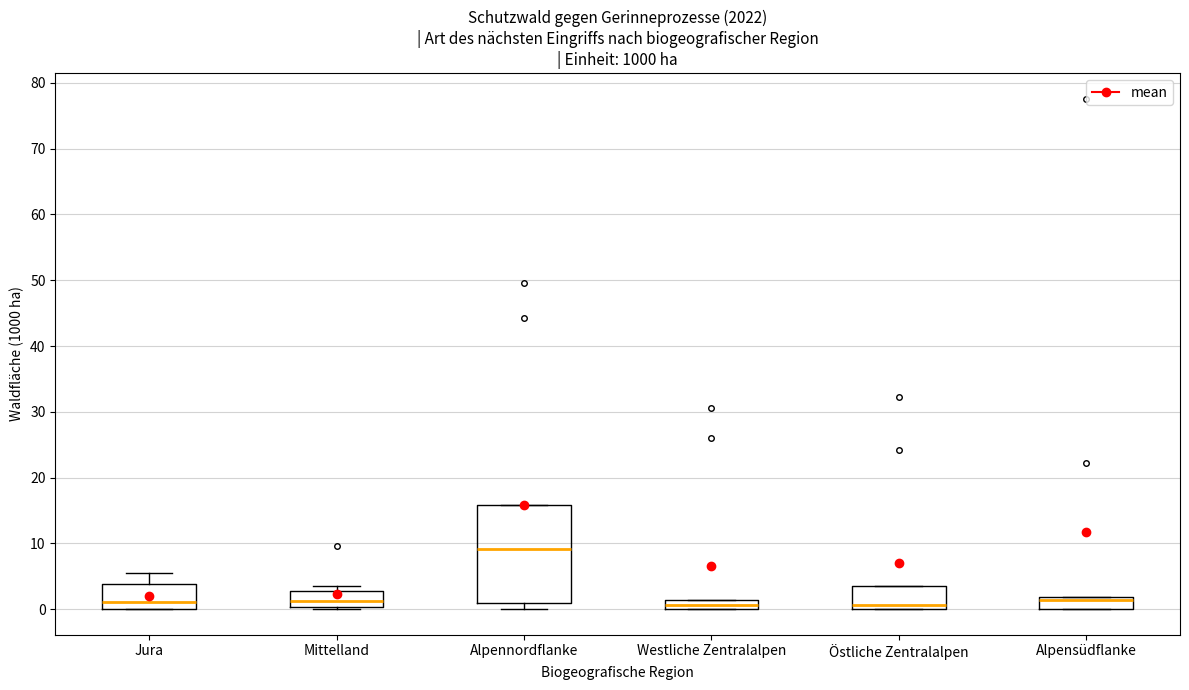

Comparing the boxes themselves (not the whiskers), which one is the tallest?

Alpennordflanke